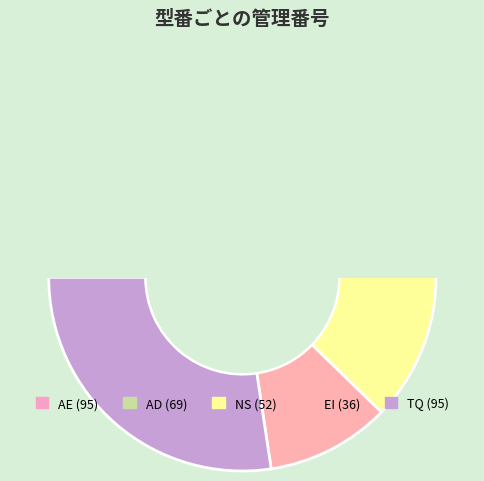

To the nearest percent, what is the average slice percentage?

20%